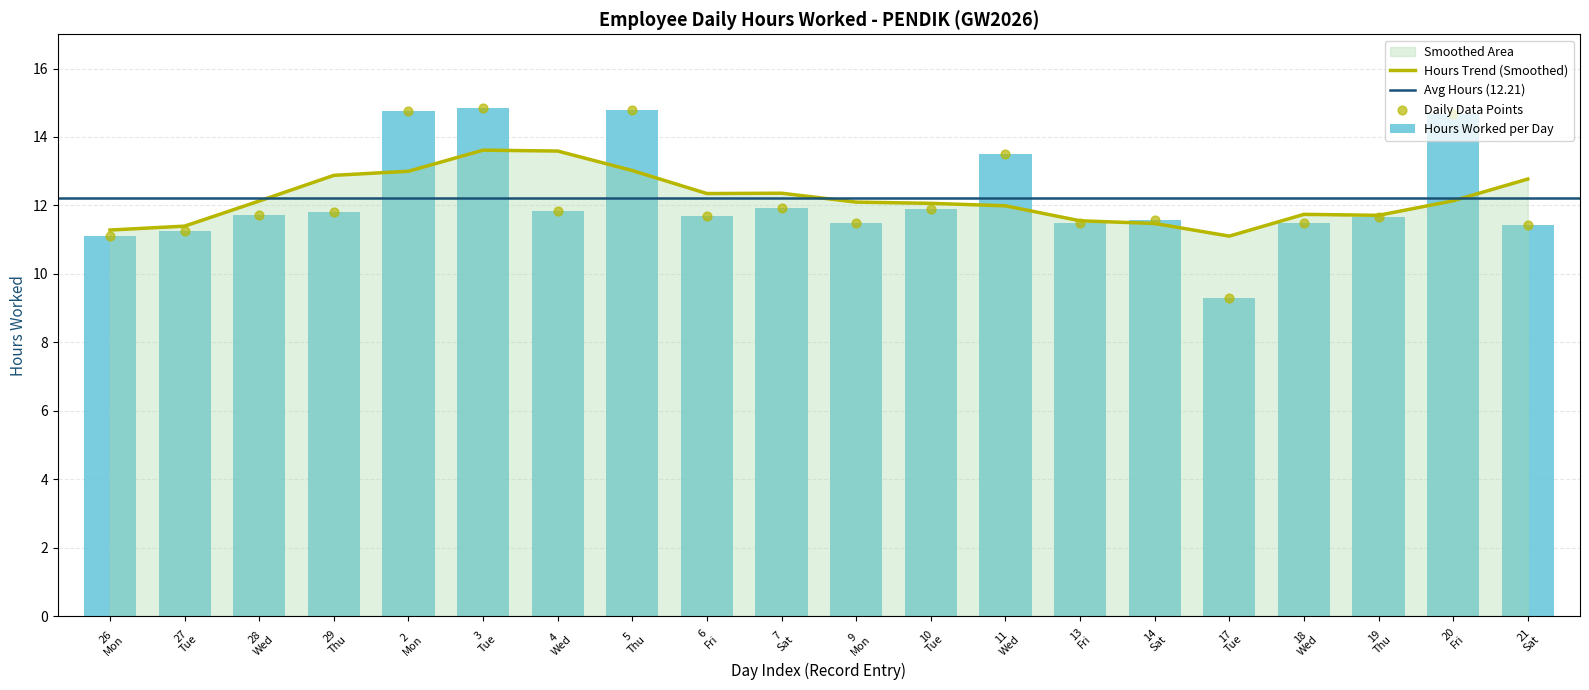

Between 17 Tue and 9 Mon, which is larger?

9 Mon